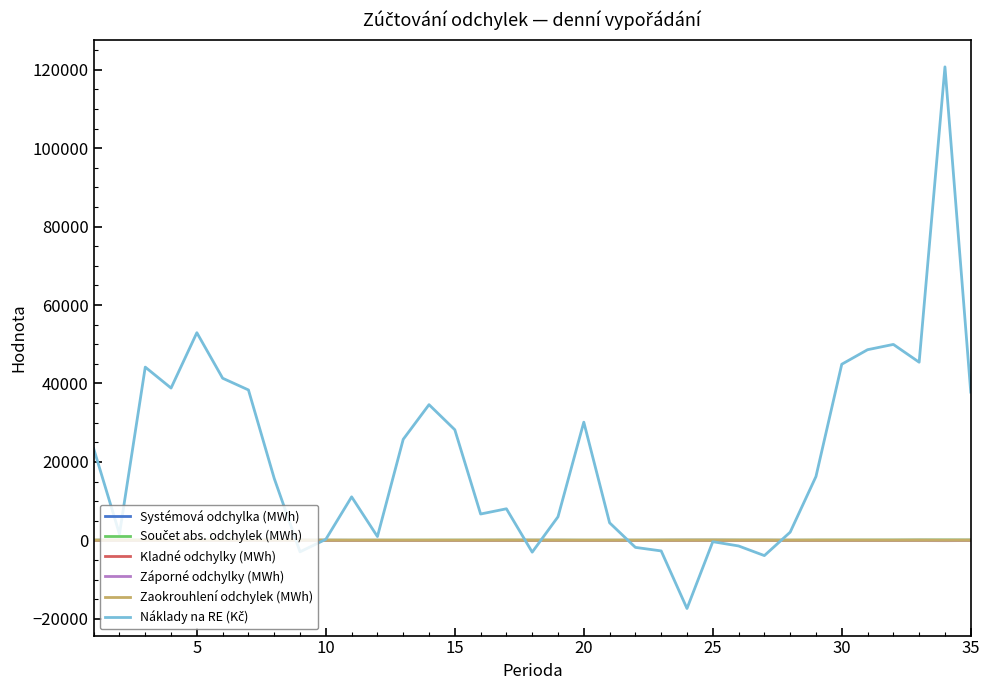

What is the smallest value displayed?

-17381.9